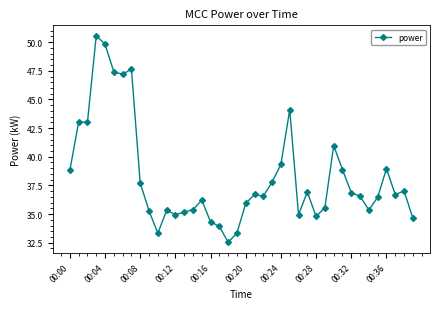

What is the value of the 35th point from the left?

35.4